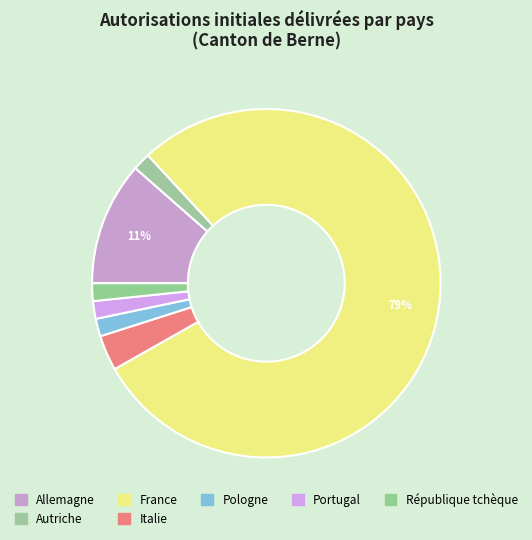

How many segments does this pie chart have?

7